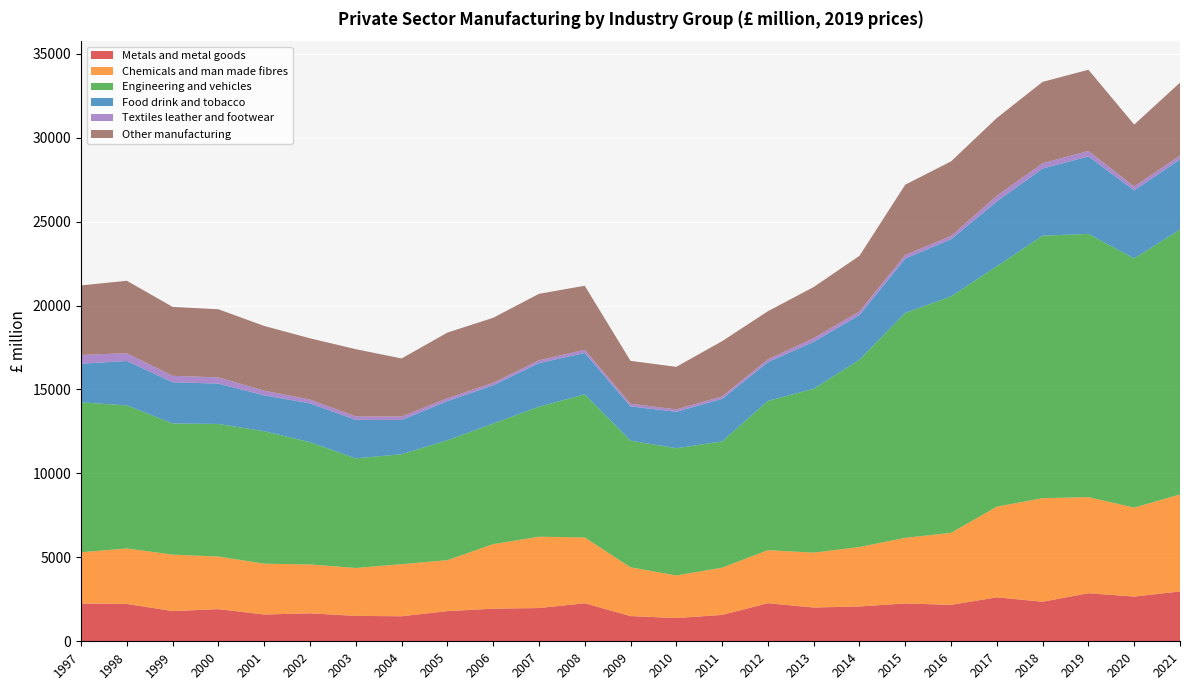

True or false: Other manufacturing and Textiles leather and footwear intersect in this chart.

False